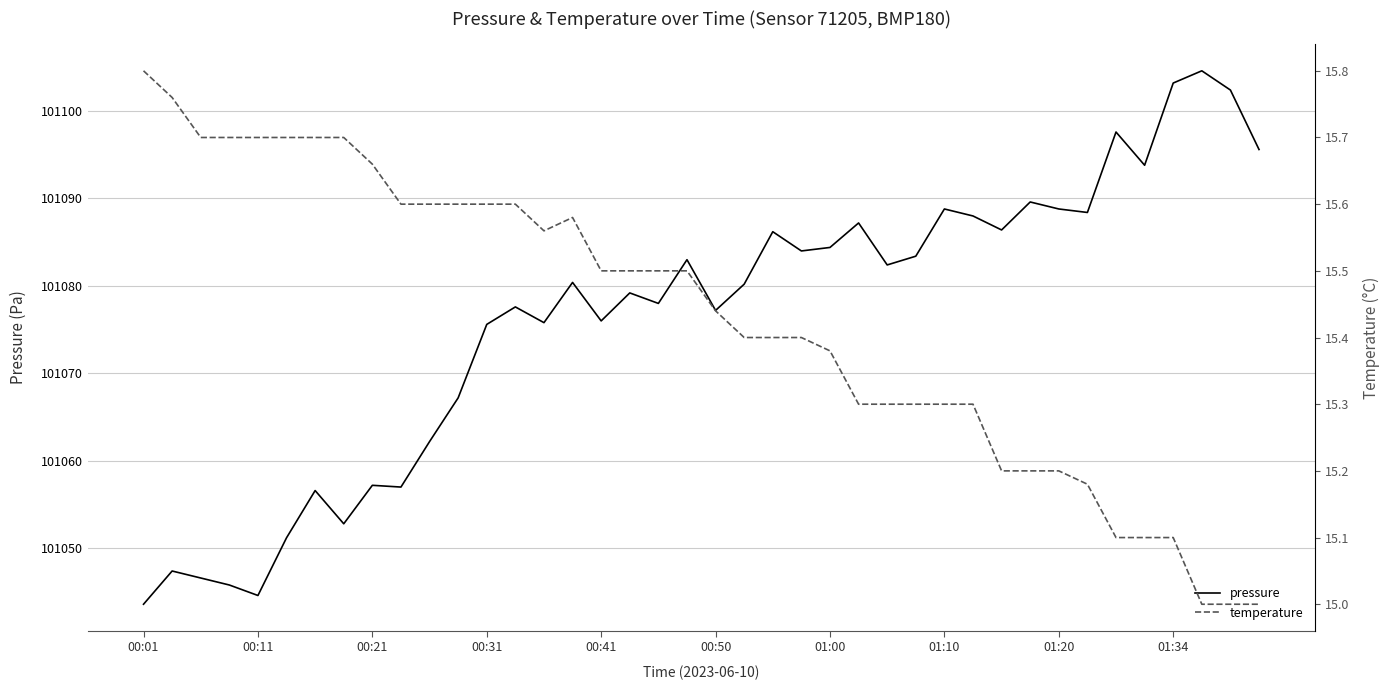

What is the sum of all temperature values?

617.2